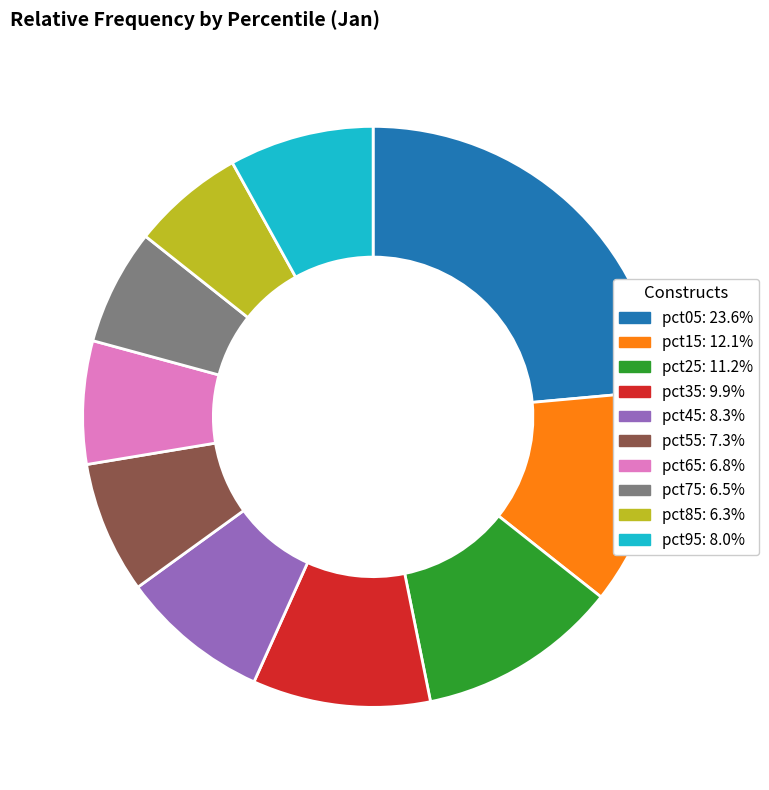

Which has a higher value, pct65 or pct15?

pct15